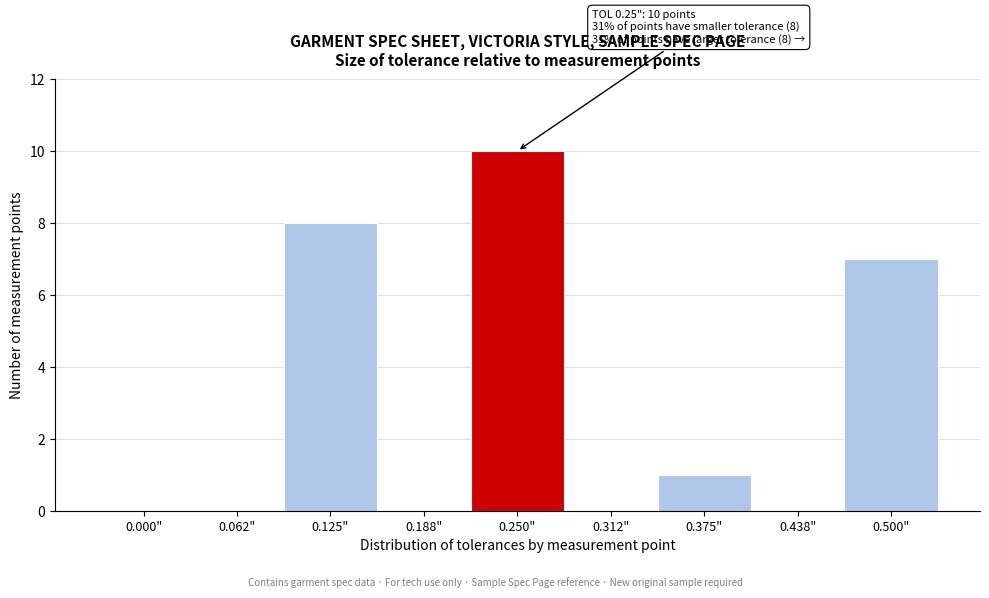

Reading left to right, list all the values displayed in this chart.

0.000"=0	0.062"=0	0.125"=8	0.188"=0	0.250"=10	0.312"=0	0.375"=1	0.438"=0	0.500"=7